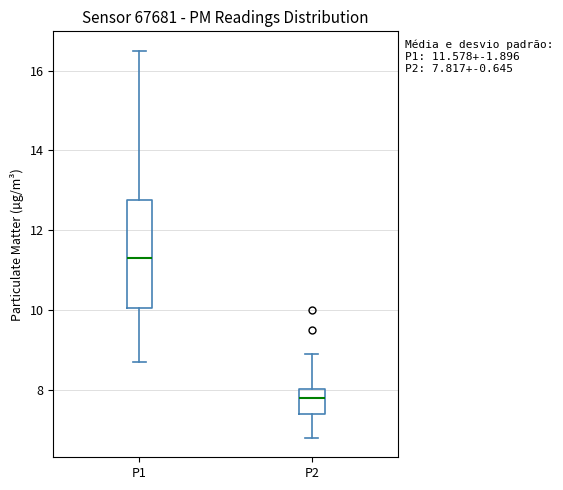

Comparing the boxes themselves (not the whiskers), which one is the tallest?

P1